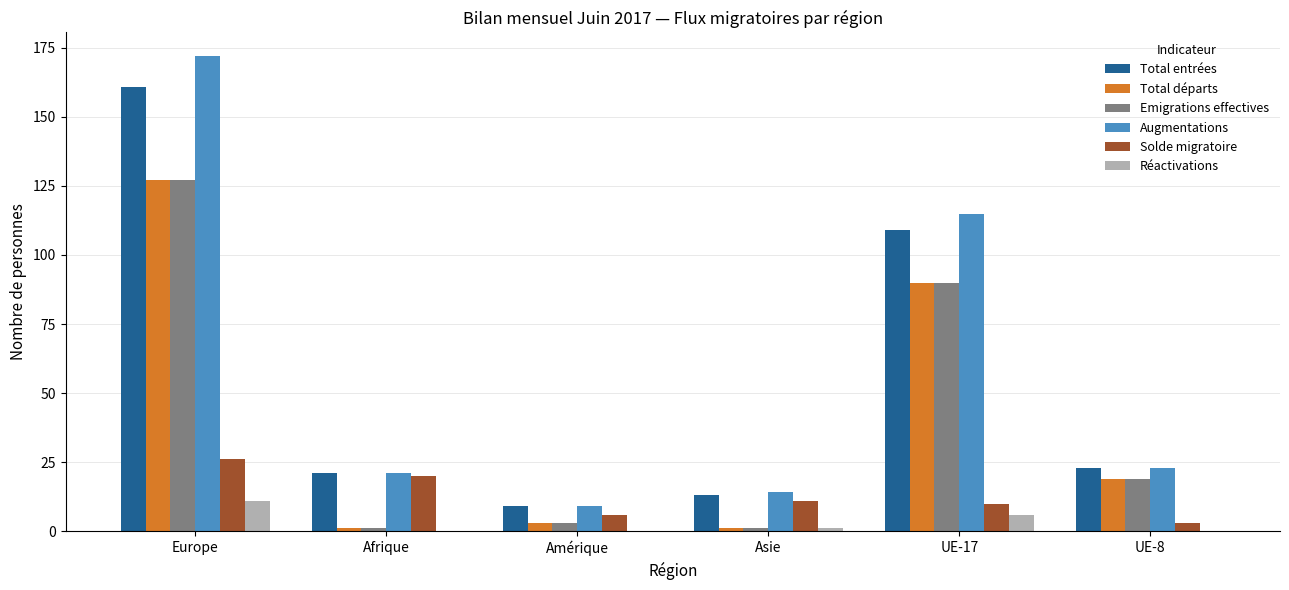

At which category is the sum across all series the highest?

Europe